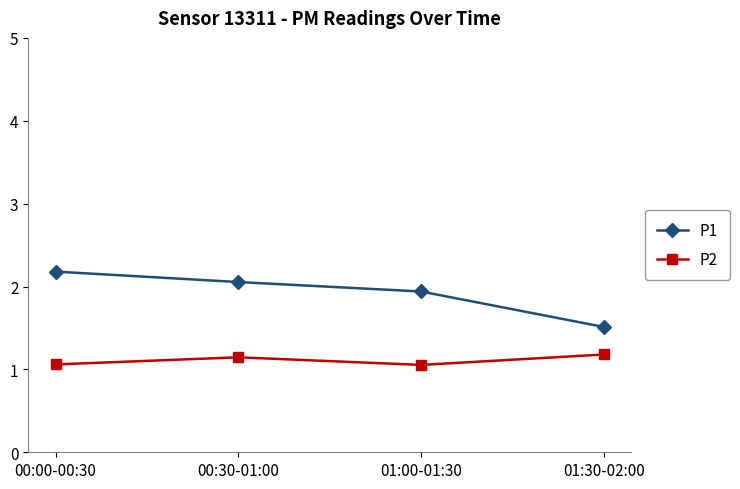

Is this an area chart (filled region under the line)?

No